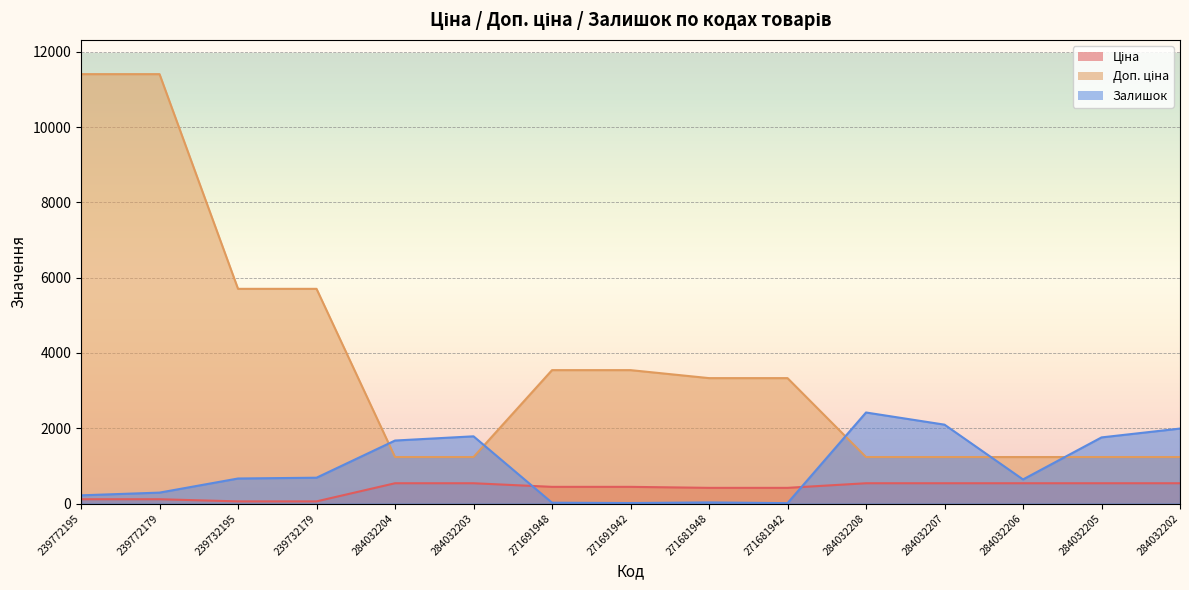

What is the greatest value displayed?

11410.0